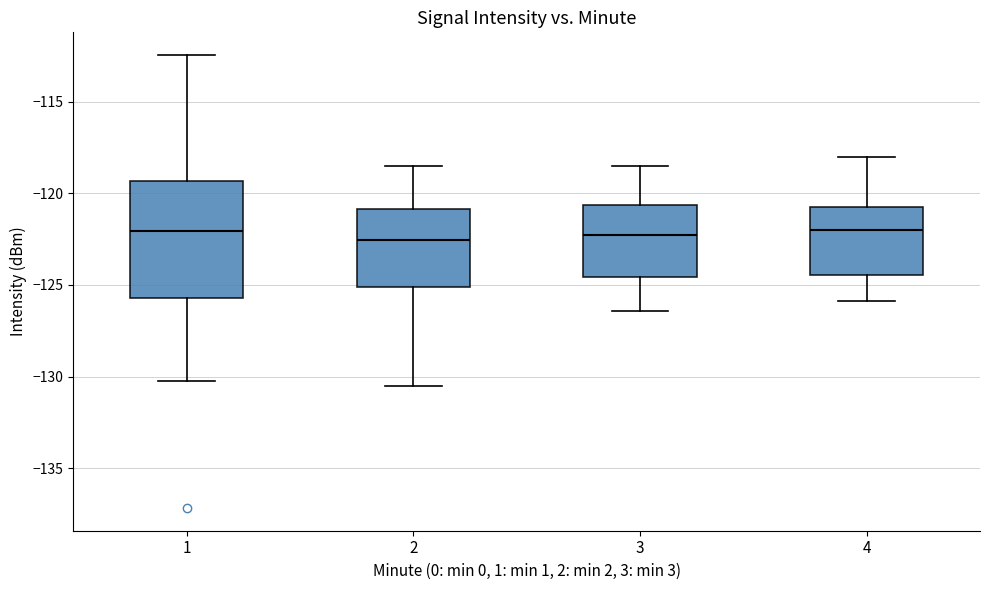

Which box is the tallest, from its lower edge to its upper edge?

1